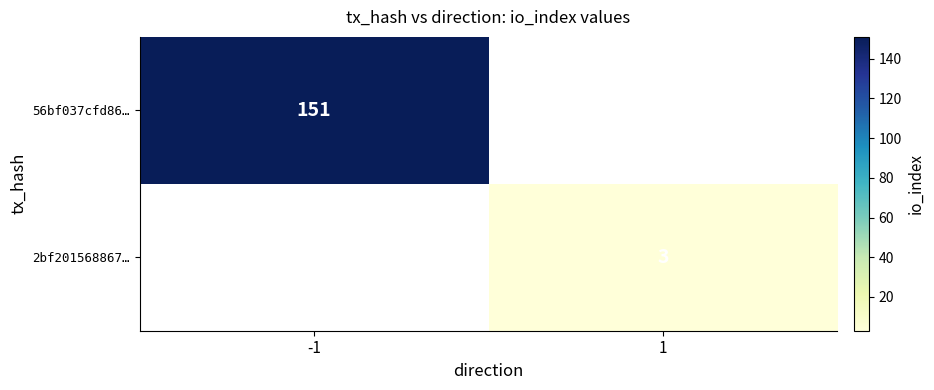

The value of 56bf037cfd86… at -1 is 151. True or false?

True